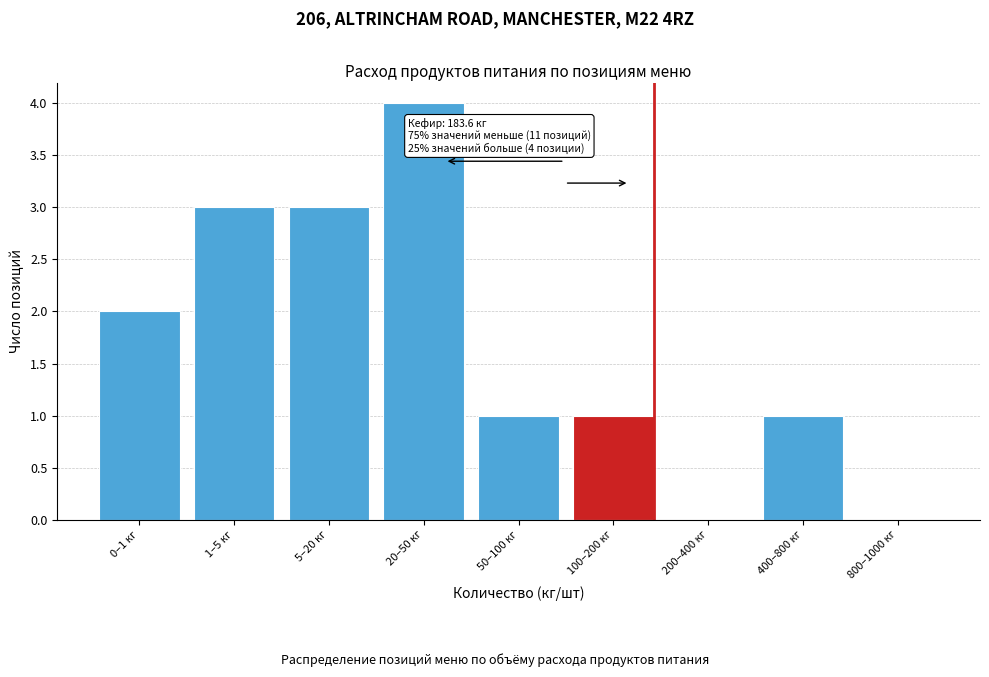

Reading left to right, extract all data points from this chart.

0–1 кг=2	1–5 кг=3	5–20 кг=3	20–50 кг=4	50–100 кг=1	100–200 кг=1	200–400 кг=0	400–800 кг=1	800–1000 кг=0